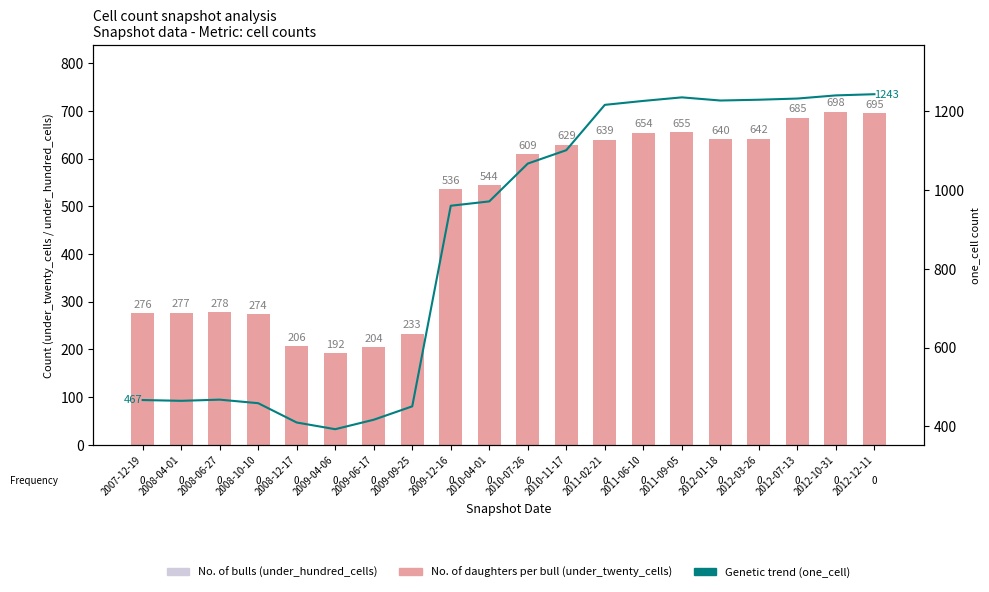

What are all the series names shown in the legend?

No. of daughters per bull, No. of bulls, Genetic trend (one_cell)